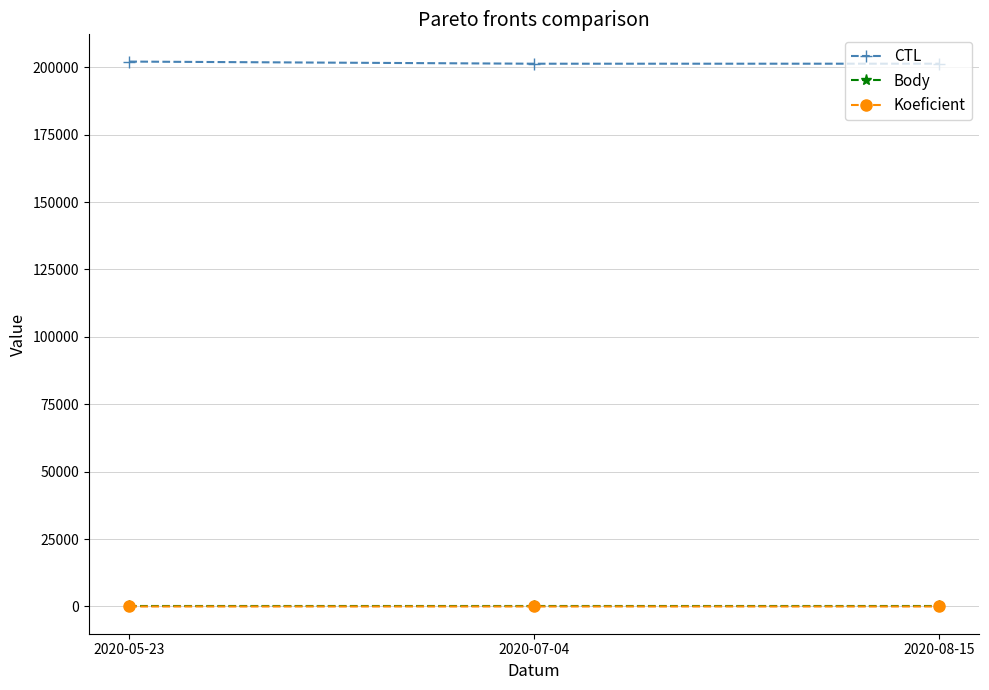

What is the label of the 3rd point from the right?

2020-05-23